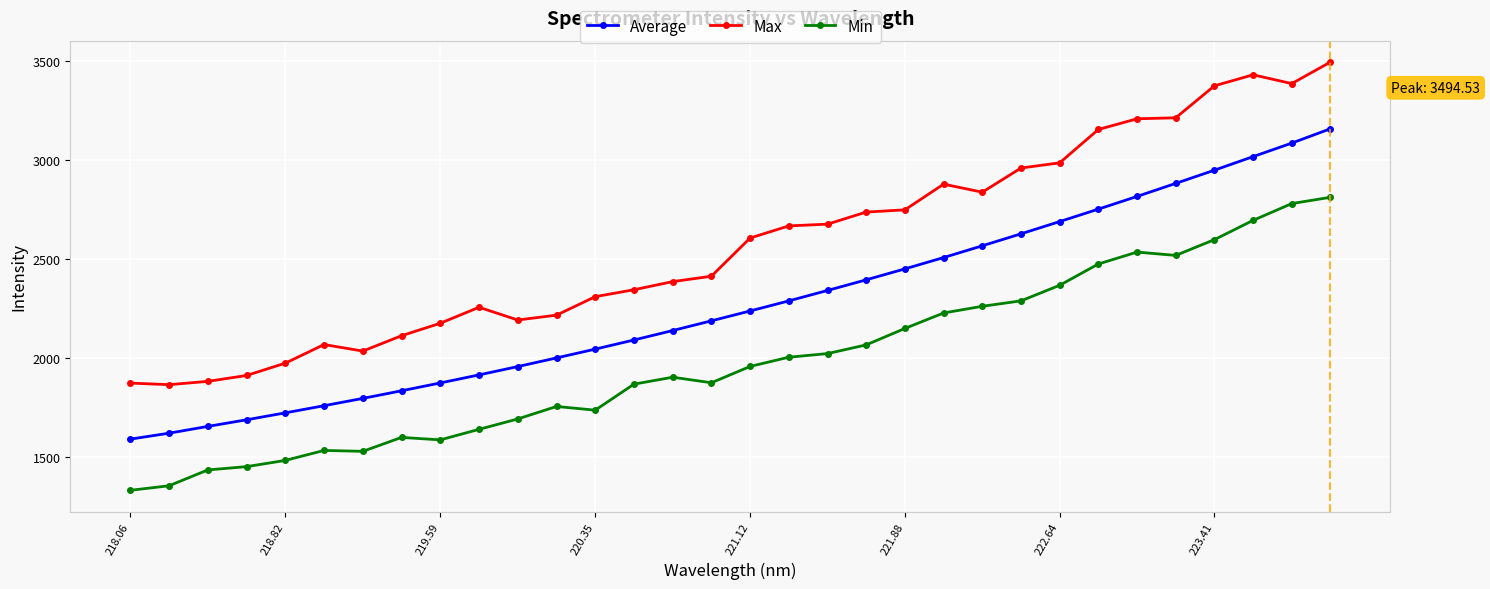

List the series in order of their overall mean, lowest first.

Min, Average, Max